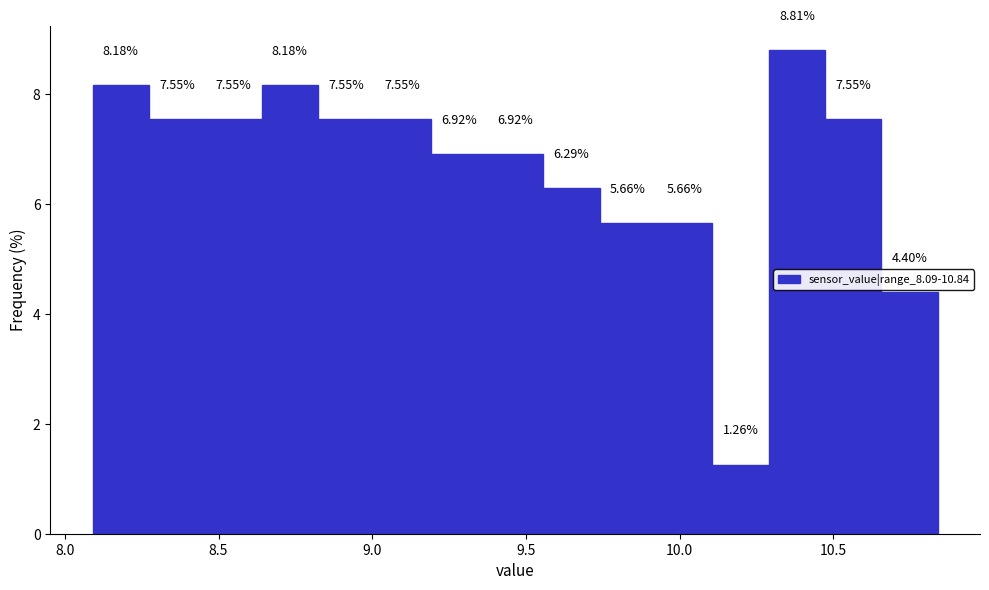

Around what value on the x-axis is the tallest bar? Give the approximate position of its centre, as read against the axis.

10.40